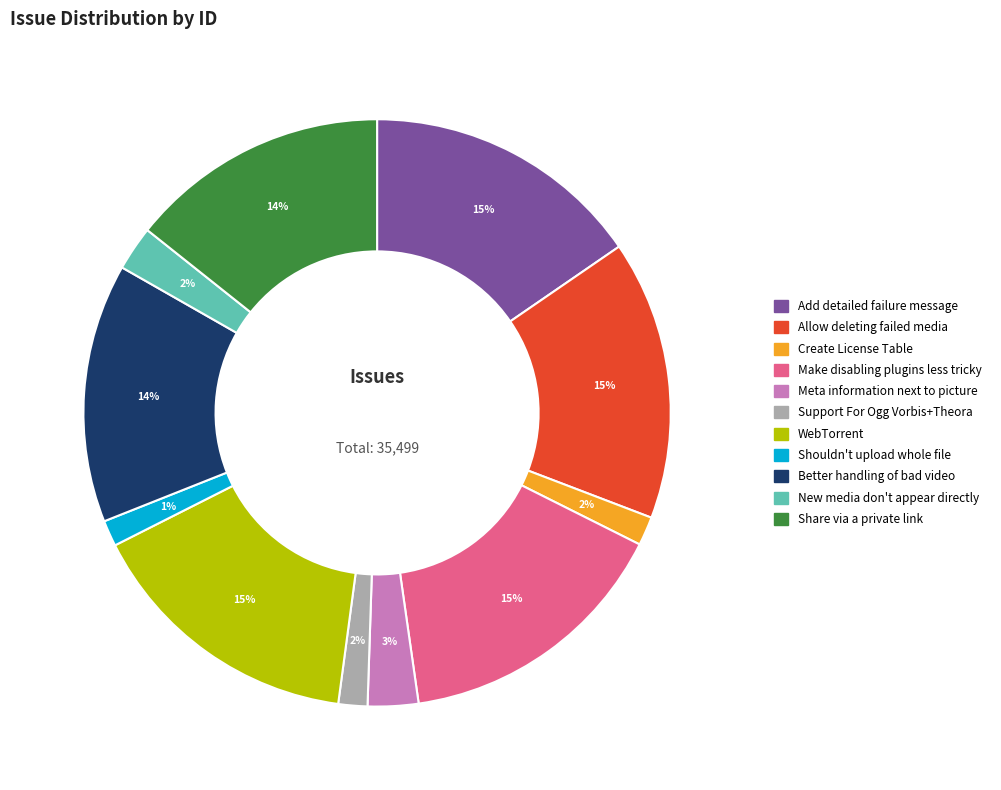

Does Meta information next to picture represent more than half of the total?

No